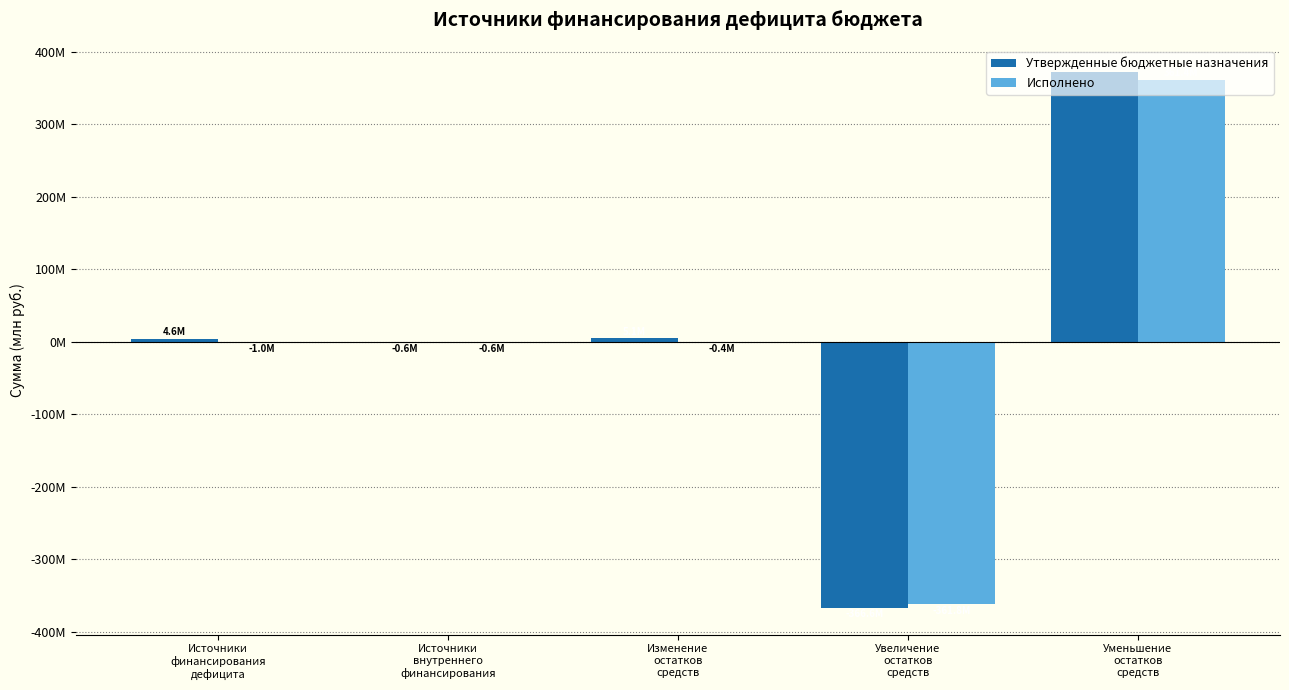

Reading right to left, transcribe all the data shown in this chart.

Утвержденные бюджетные назначения: 371791855.4	-366648324.1	5143531.4	-586222.7	4557308.7
Исполнено: 361438977.5	-361803191.6	-364214.1	-586222.7	-950436.7